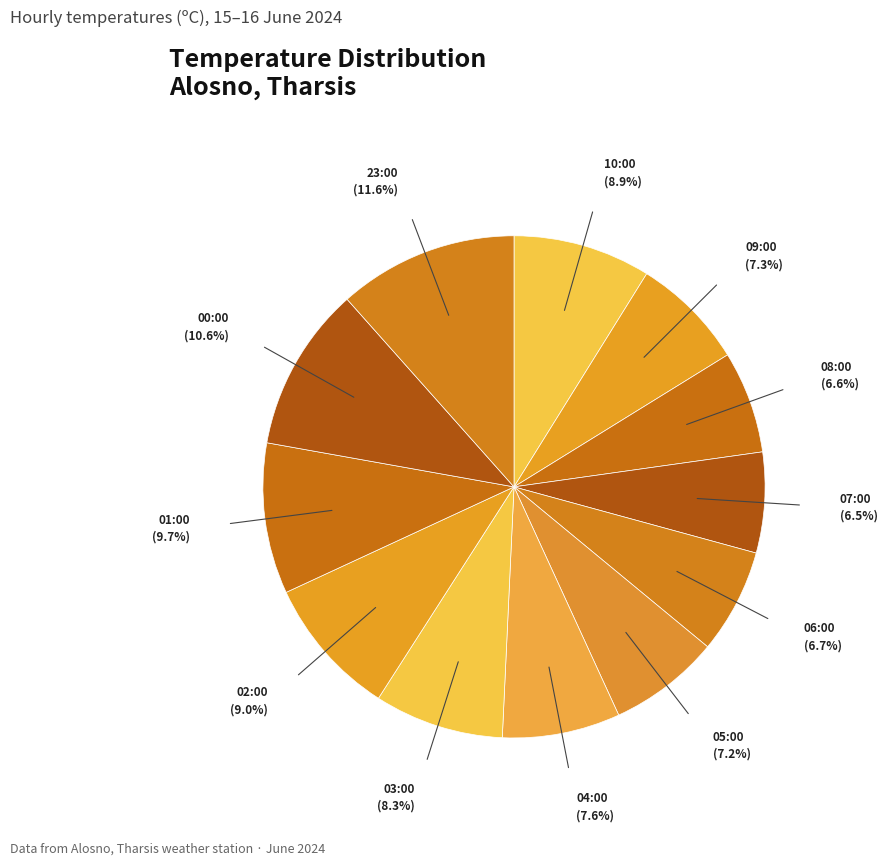

The 01:00 slice represents 1% of the pie. True or false?

False